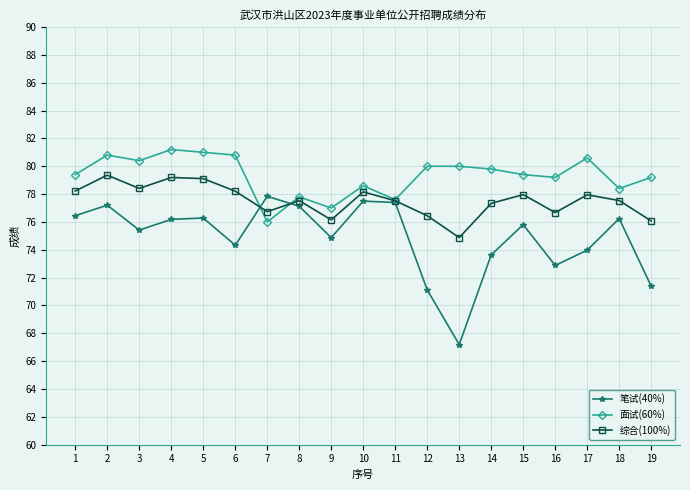

What is the average value of the 笔试(40%) series?

74.9